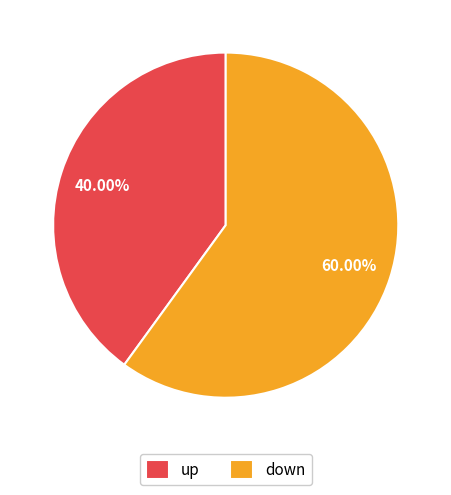

What is the ratio of the value at up to the value at down?

0.7